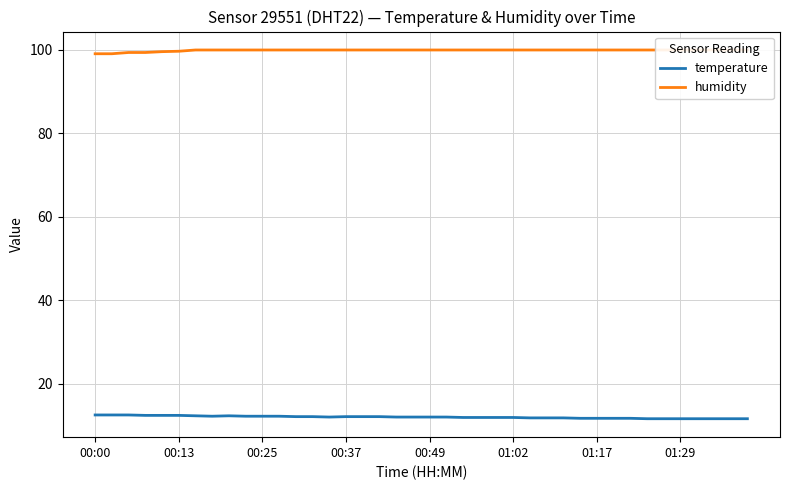

At how many categories does at least one series exceed 71?

40